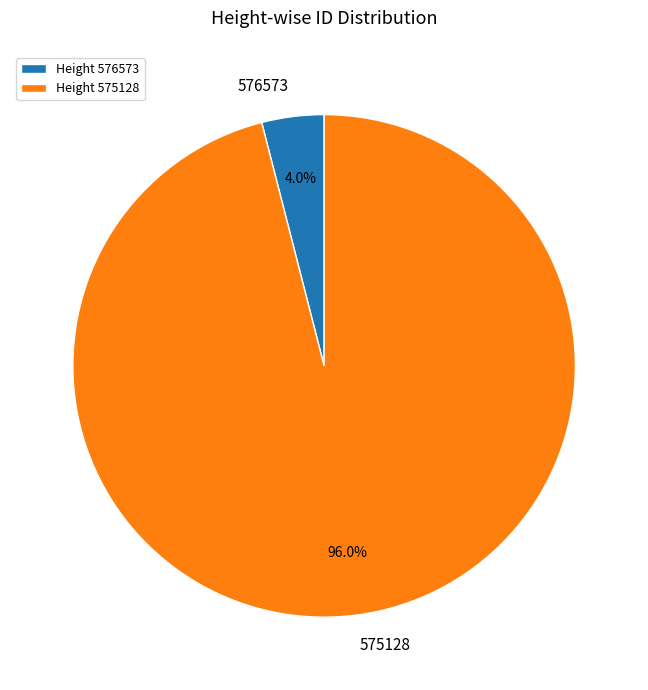

Does any single category account for the majority?

Yes